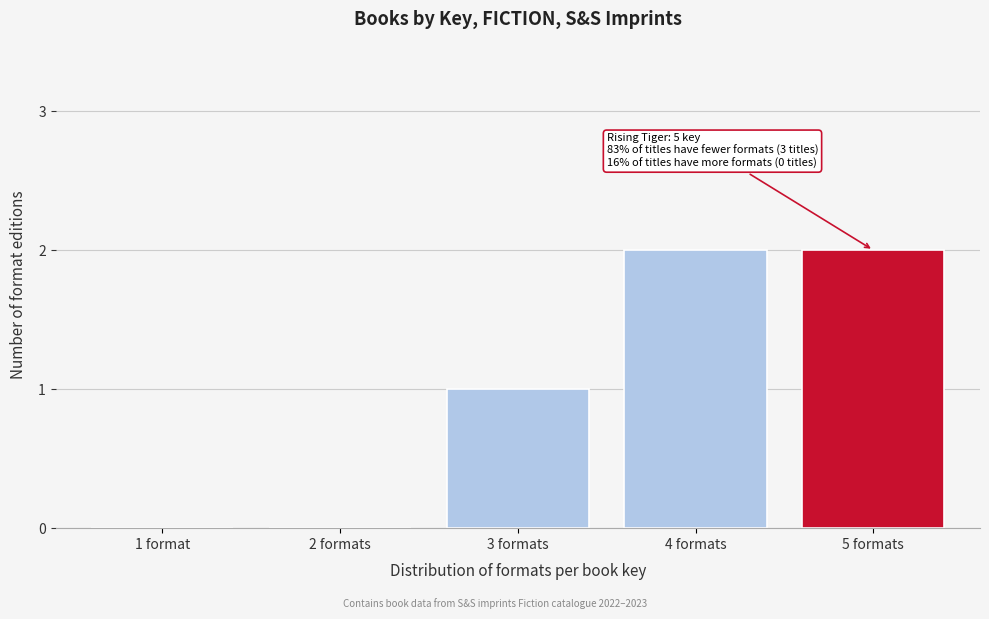

Reading left to right, extract all data points from this chart.

1 format=0	2 formats=0	3 formats=1	4 formats=2	5 formats=2